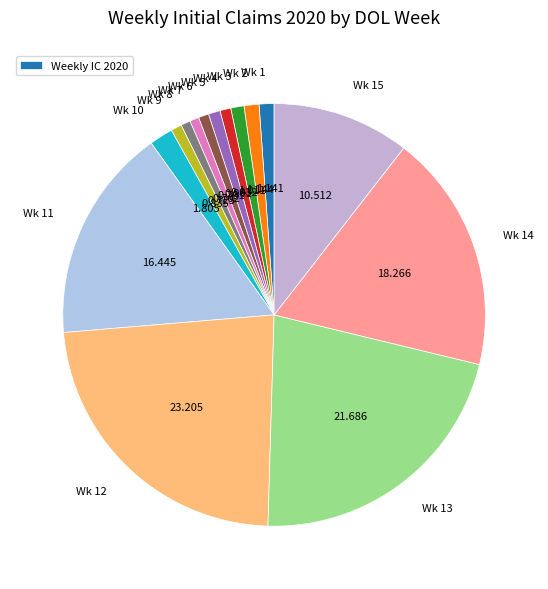

Is there any slice that represents more than half of the pie?

No